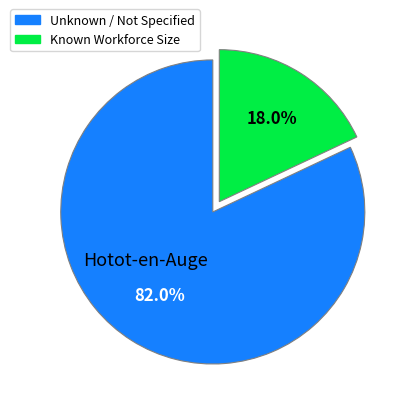

Count the number of slices in the pie.

2